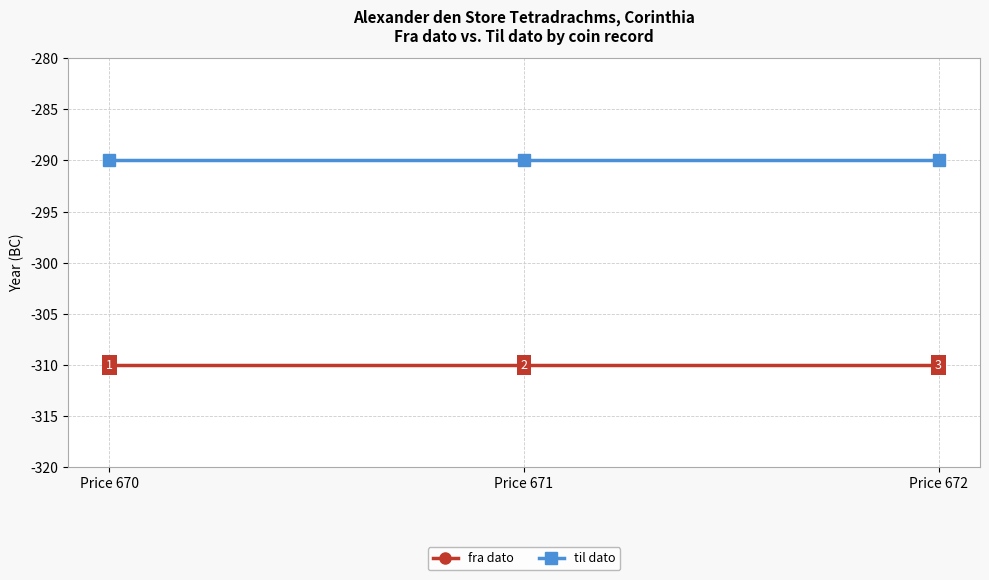

What is the maximum value shown in the chart?

-290